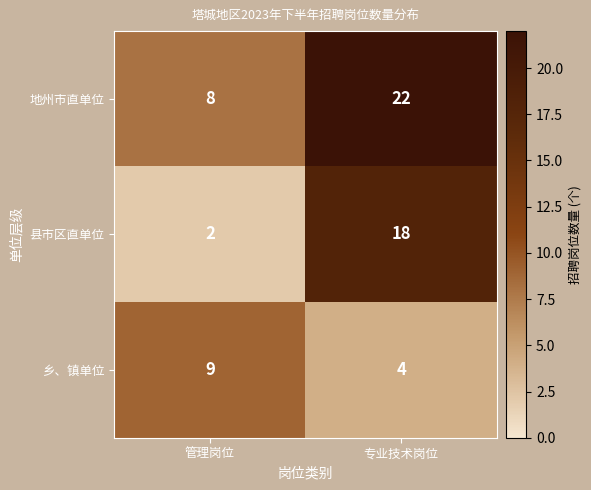

Is it true that 县市区直单位 equals 1 at 管理岗位?

False